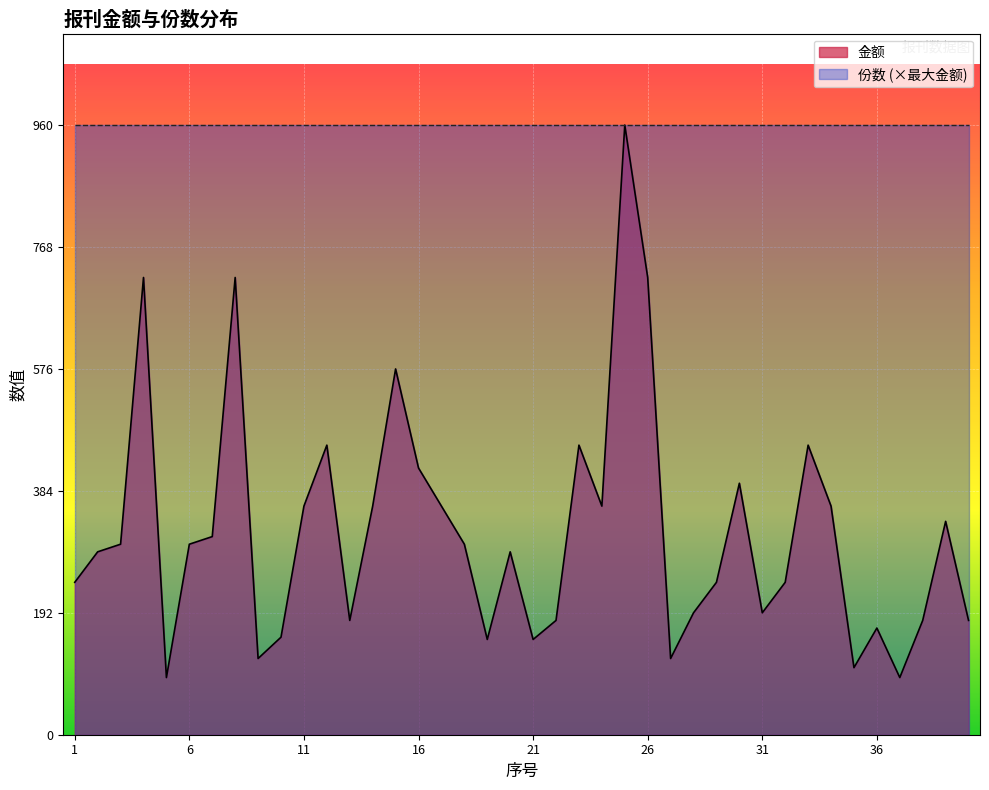

What is the value of the 10th point from the left?

153.6